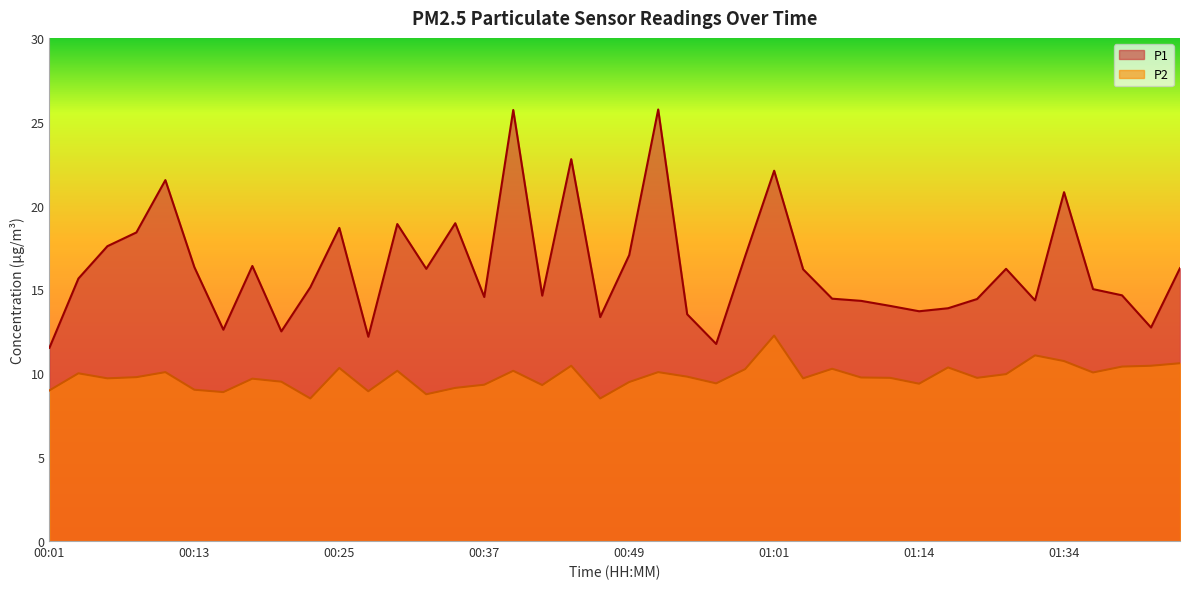

At which label does P1 first exceed 15?

00:03